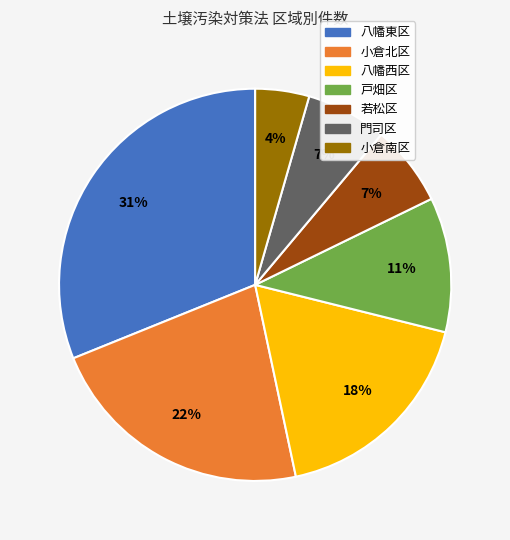

Do 八幡東区 and 門司区 together represent more than half of the pie?

No